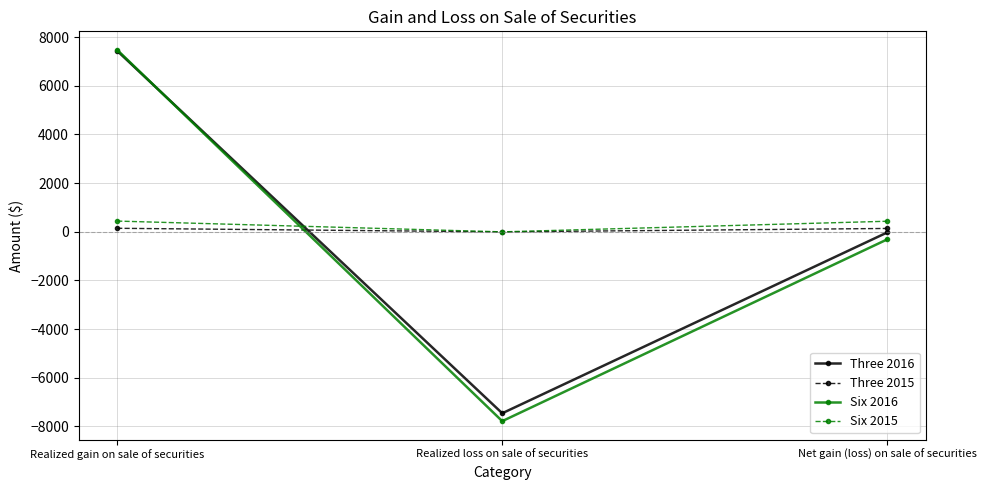

The Three 2015 series shows 133 at Net gain (loss) on sale of securities. True or false?

True